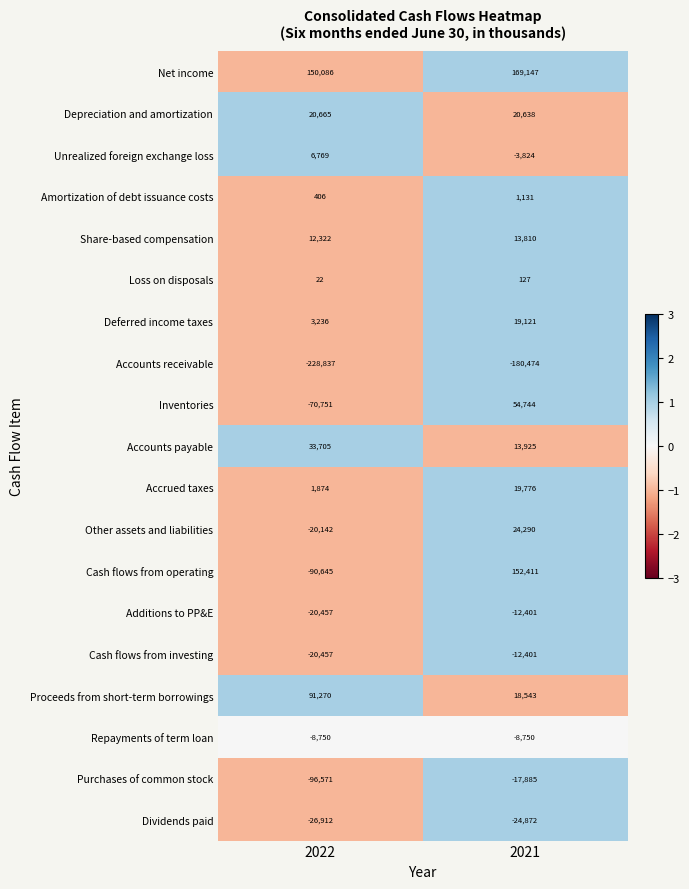

What is the difference between the maximum and minimum values in the Inventories series?

125495